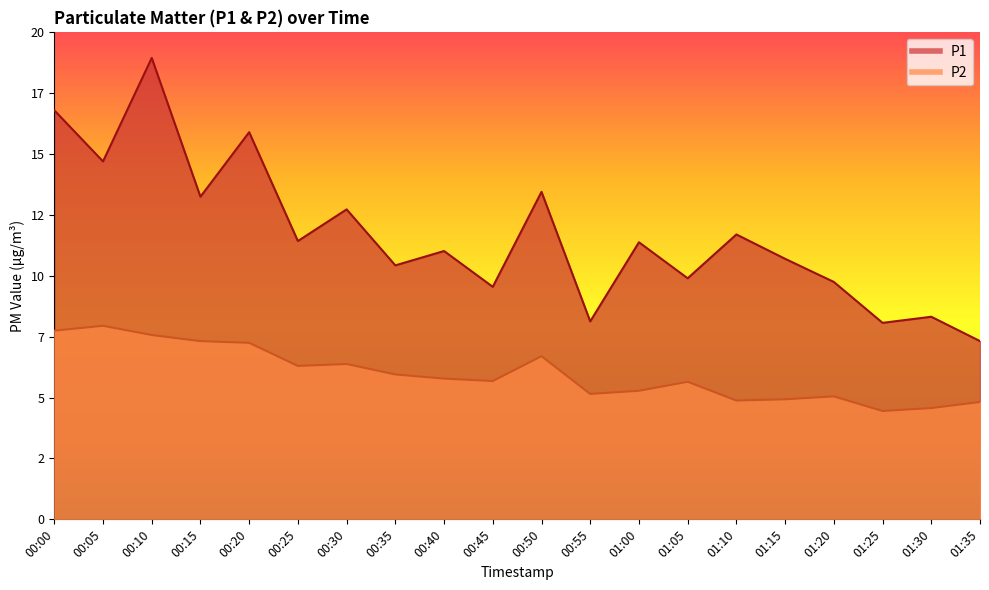

At 00:40, list the series in order from largest to smallest.

P1, P2